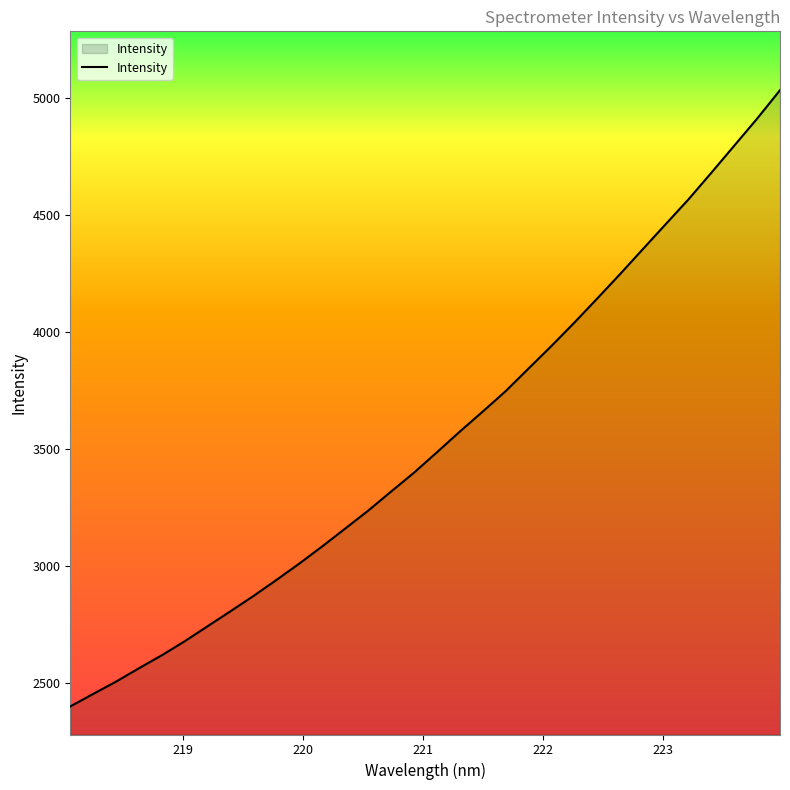

What is the minimum value shown in the chart?

2397.8